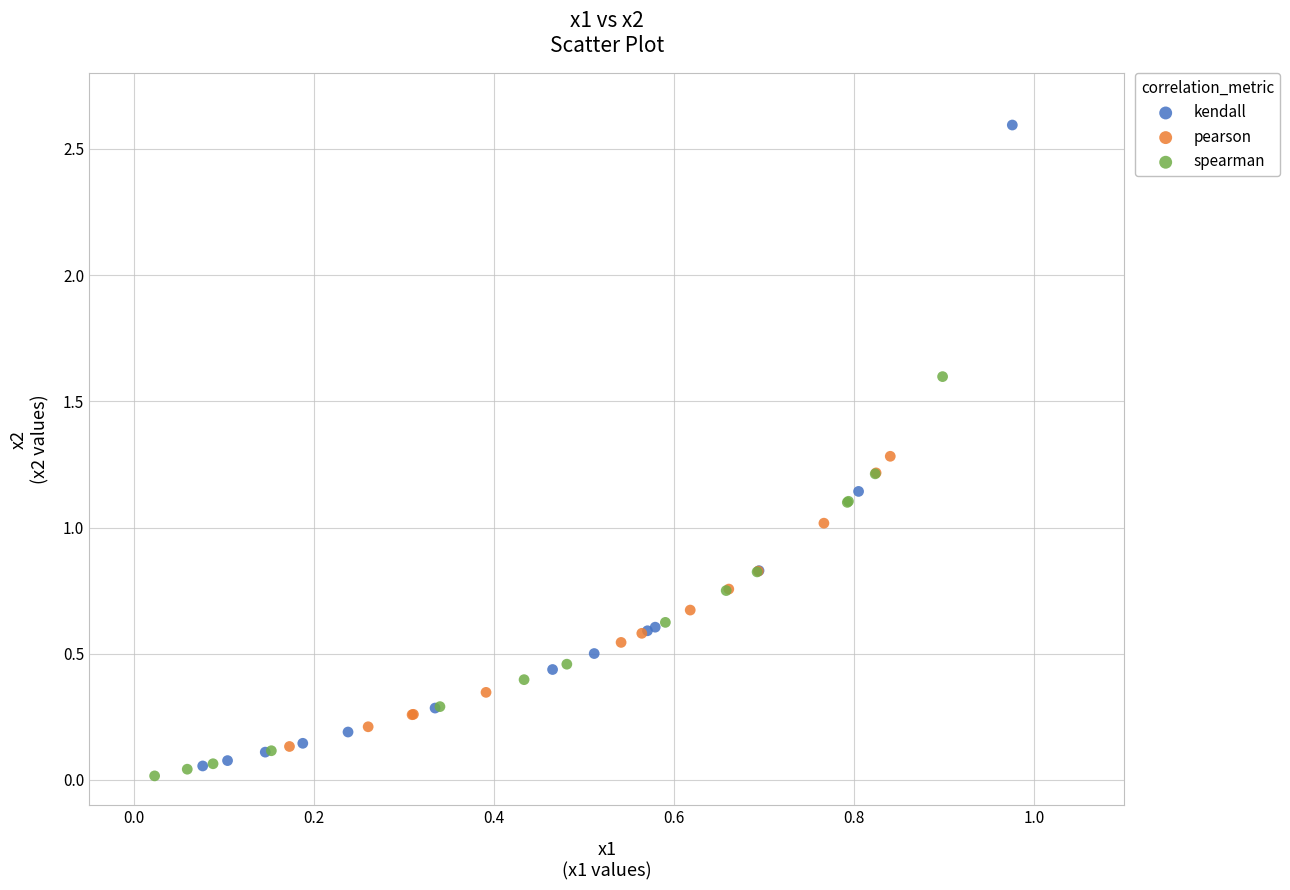

What are all the series names shown in the legend?

kendall, pearson, spearman